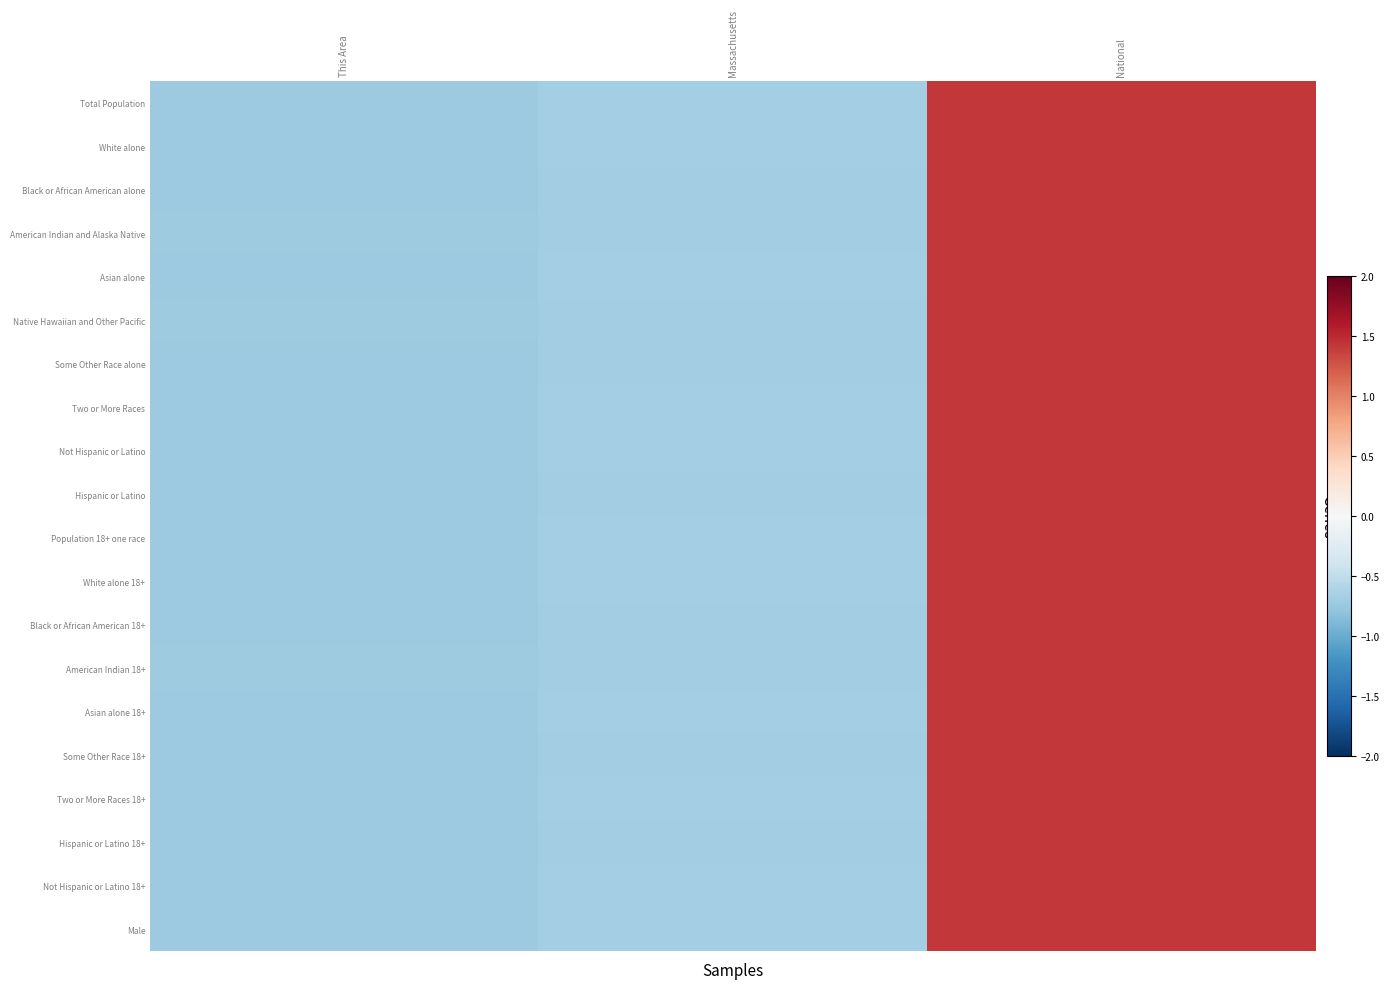

Which category has the lowest value across all series?

This Area